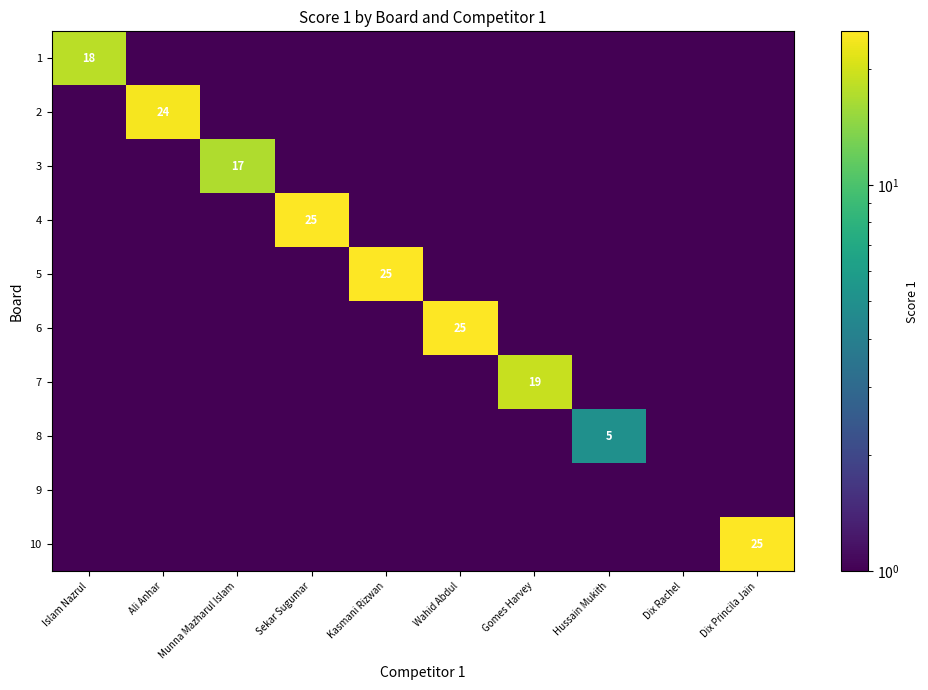

The 4 series shows 25 at Sekar Sugumar. True or false?

True